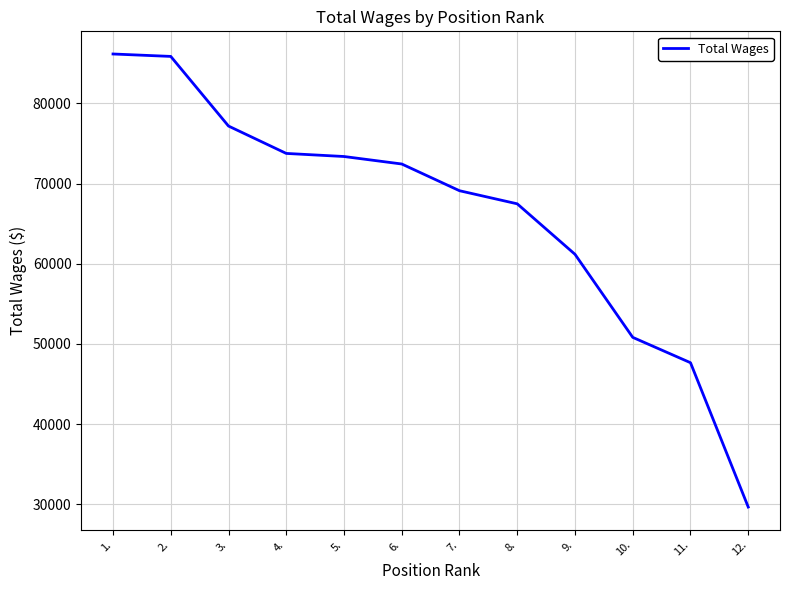

At which label is the value closest to 57913?

9.